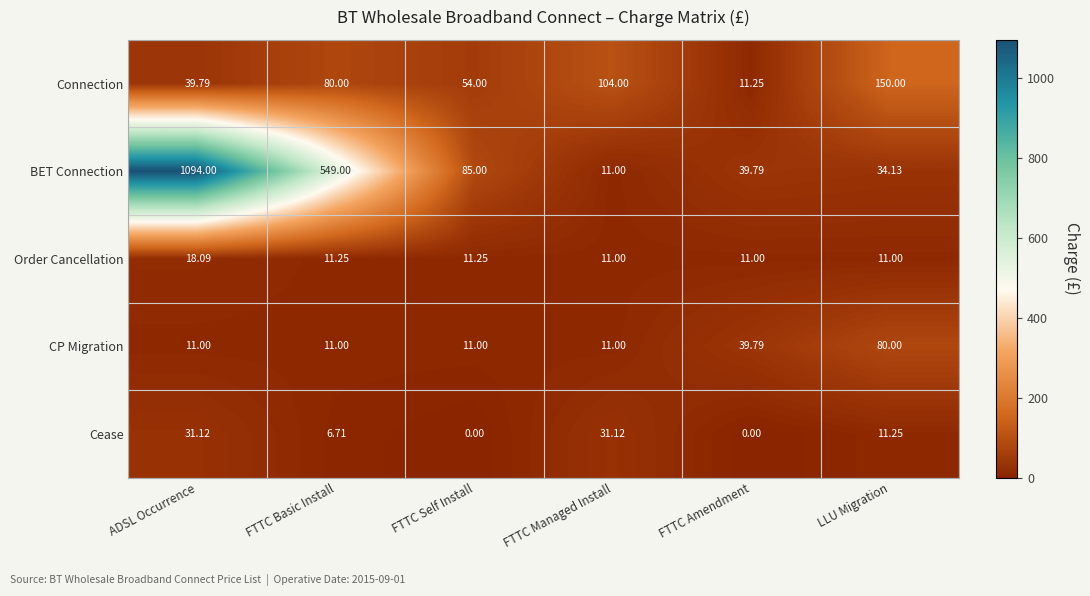

Which category has the highest value in the Connection series?

LLU Migration